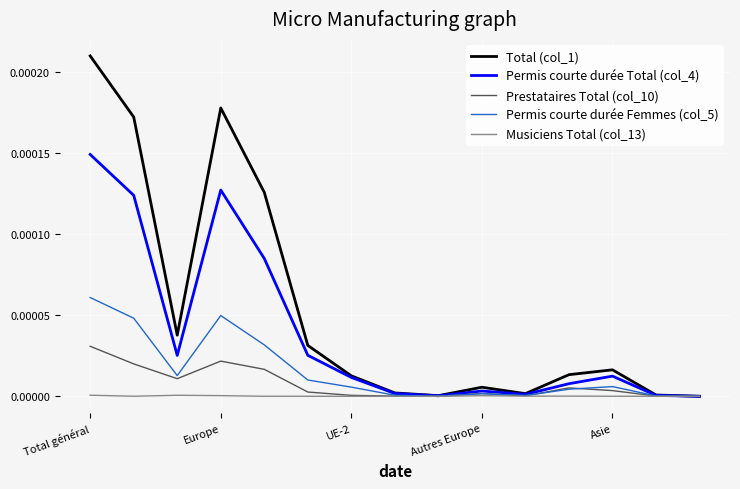

Which series has the largest range (max minus min)?

Total (col_1)